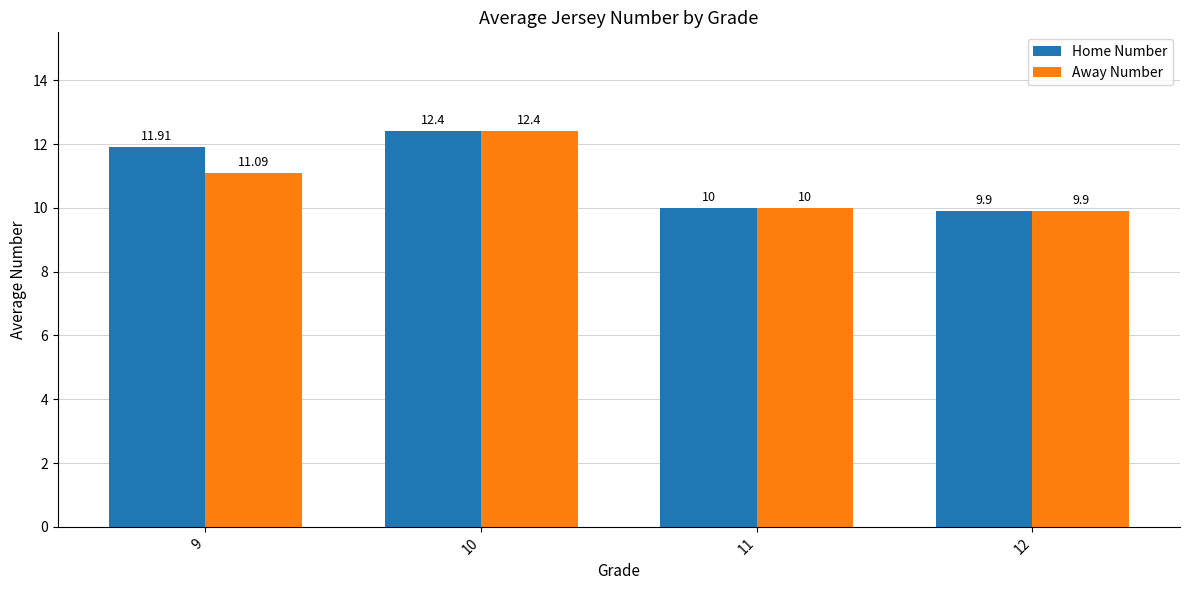

Does the chart contain stacked bars?

No